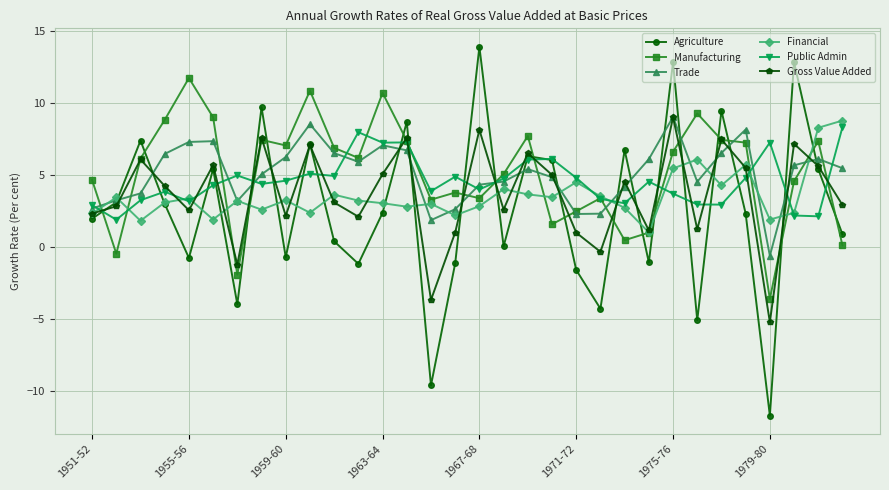

True or false: Gross Value Added has more than 1 points higher than both neighbors.

True